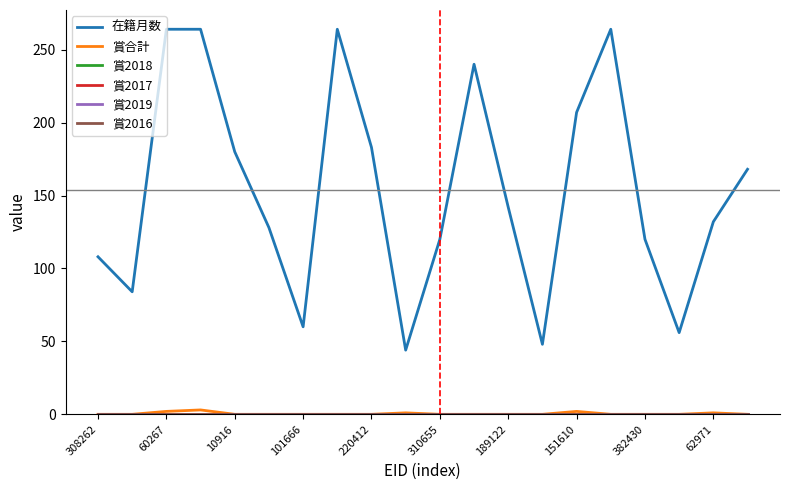

Does the chart display data point markers on the line(s)?

No